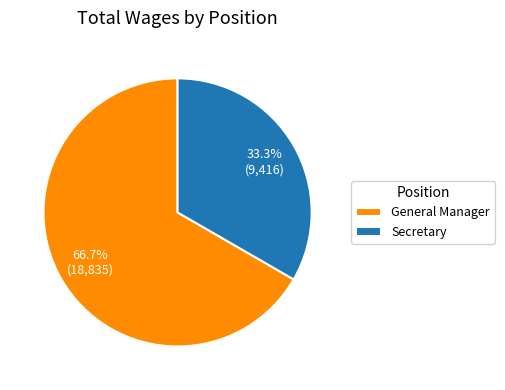

Rank the categories by value from lowest to highest.

Secretary, General Manager